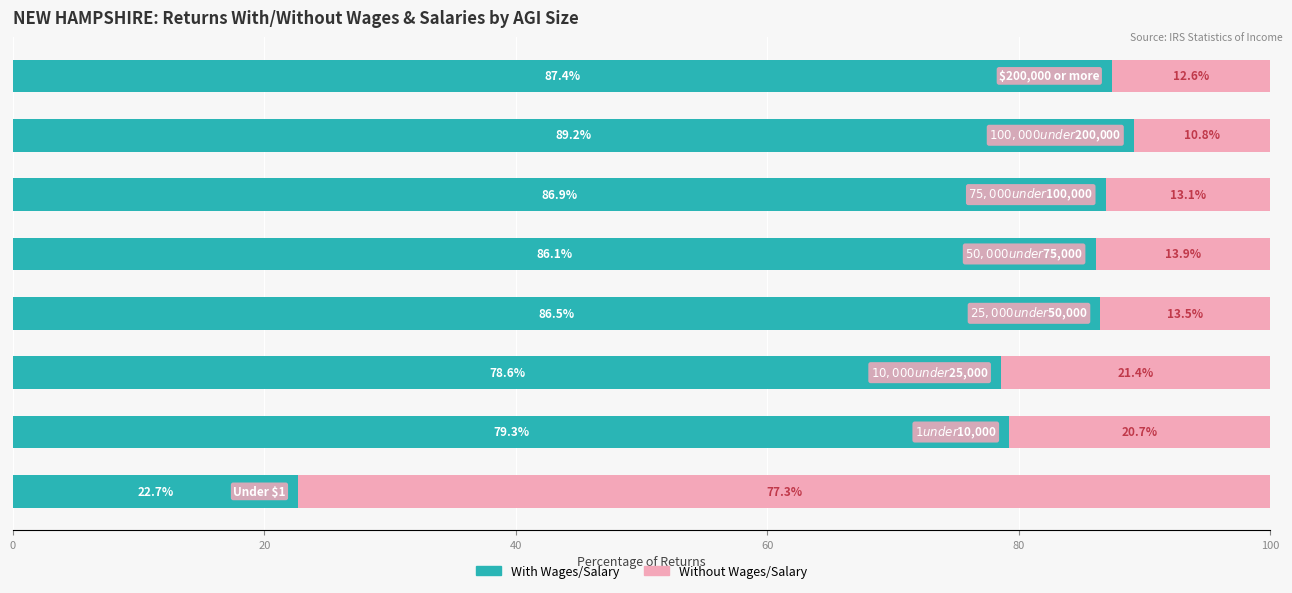

What is the difference between the second highest and second lowest values in the With Wages/Salary series?

8.8